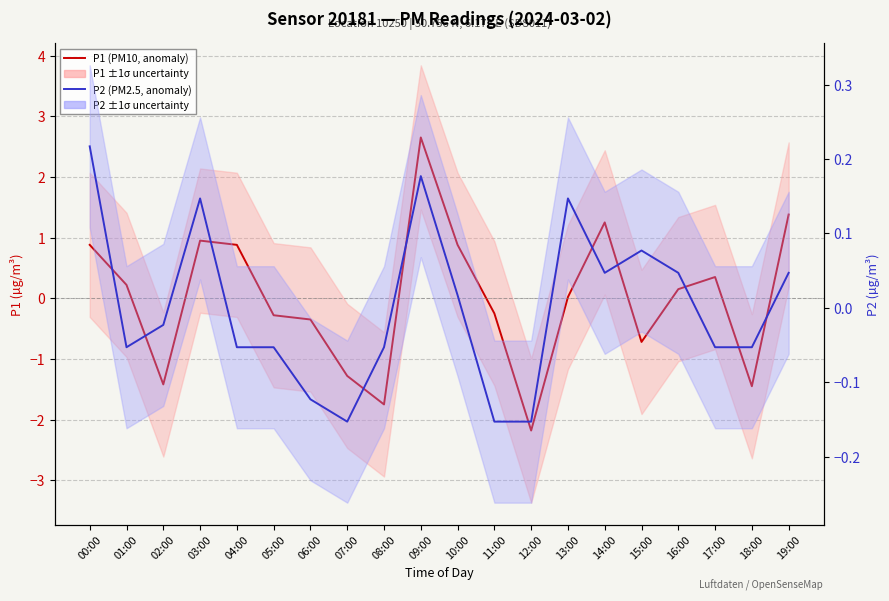

Which series has the widest spread of values?

P1 (PM10, anomaly)